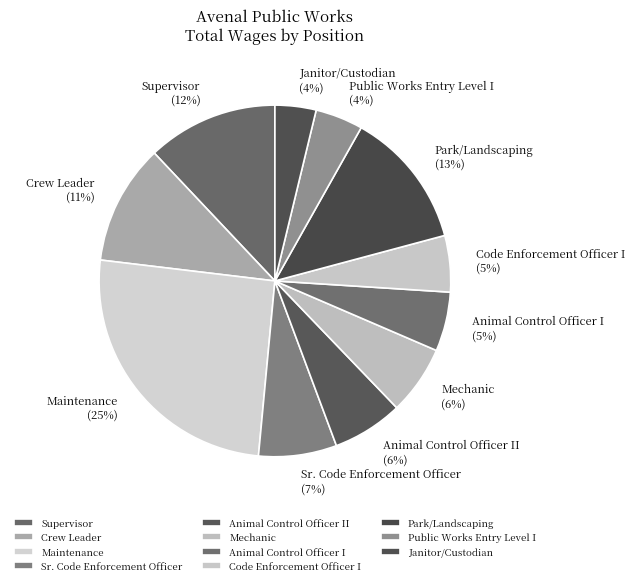

Is the sum of Sr. Code Enforcement Officer and Animal Control Officer II greater than half?

No